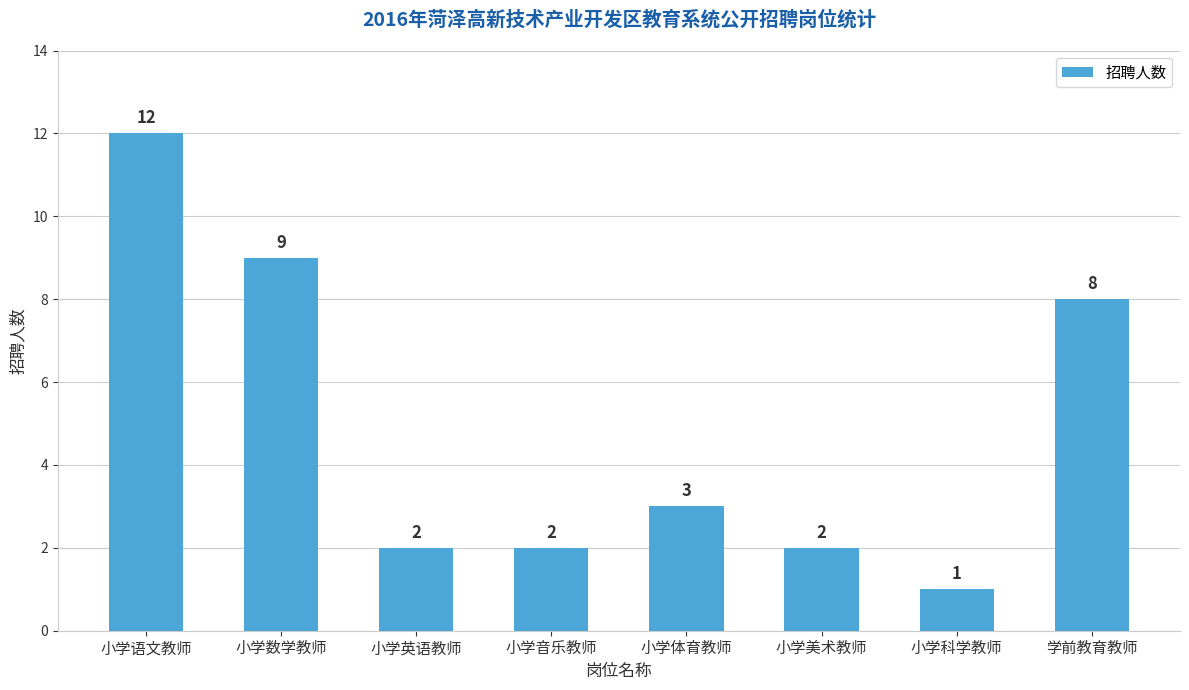

The chart shows a value of 3 at 小学体育教师. True or false?

True